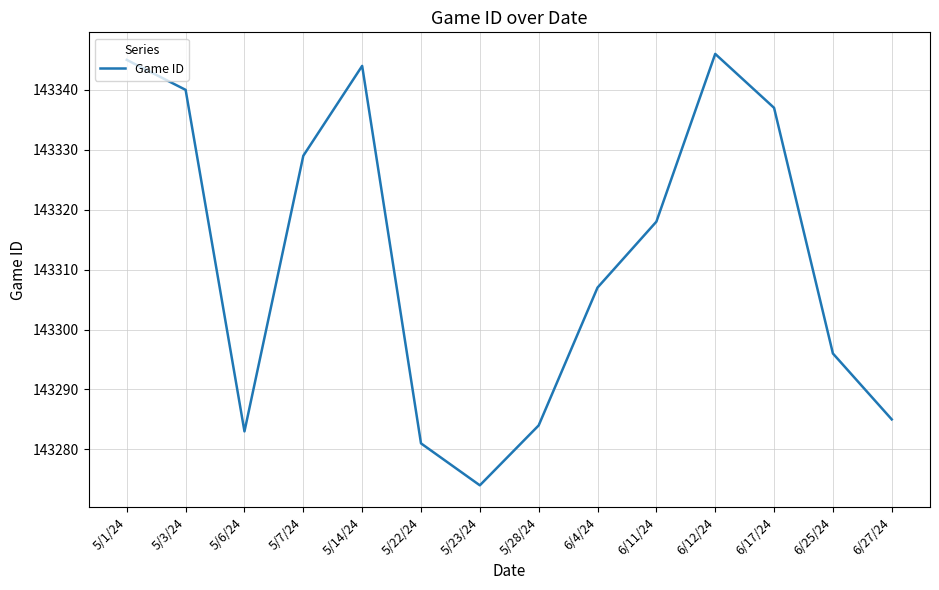

What is the difference between the values at 6/27/24 and 5/23/24?

11